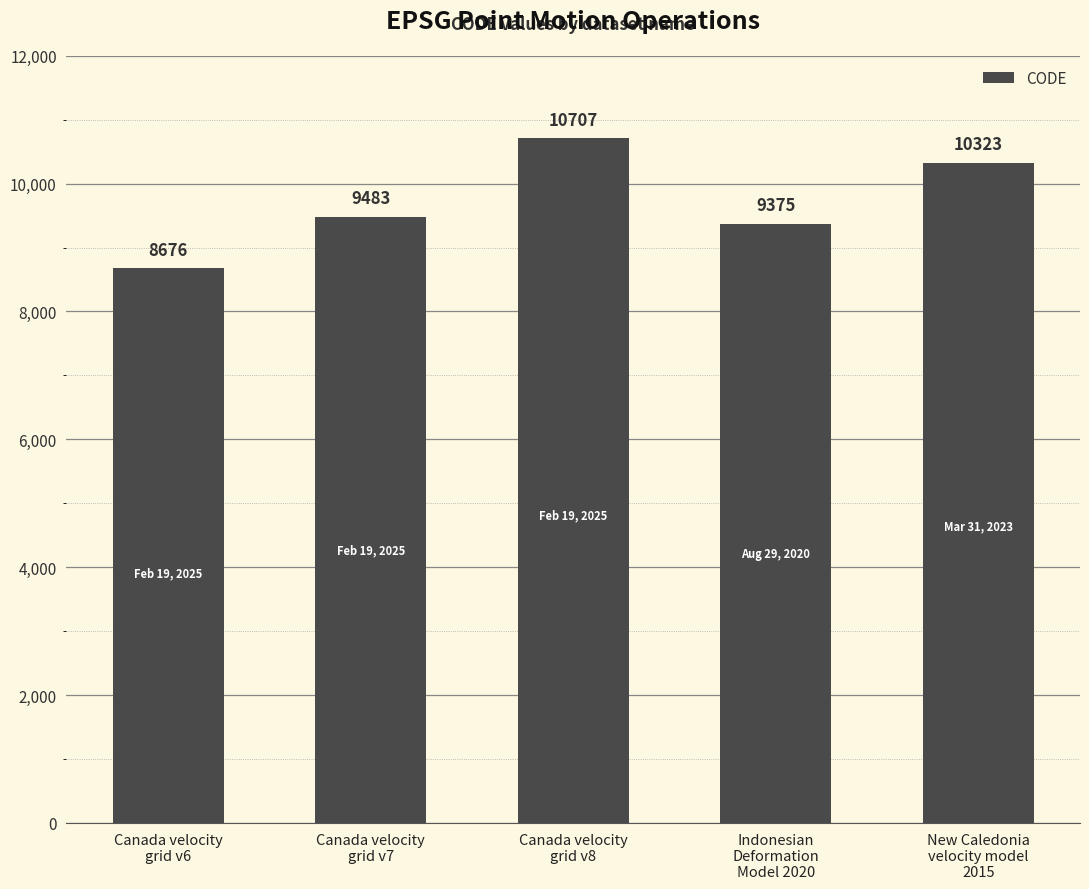

List the labels in order of value, smallest first.

Canada velocity
grid v6, Indonesian
Deformation
Model 2020, Canada velocity
grid v7, New Caledonia
velocity model
2015, Canada velocity
grid v8